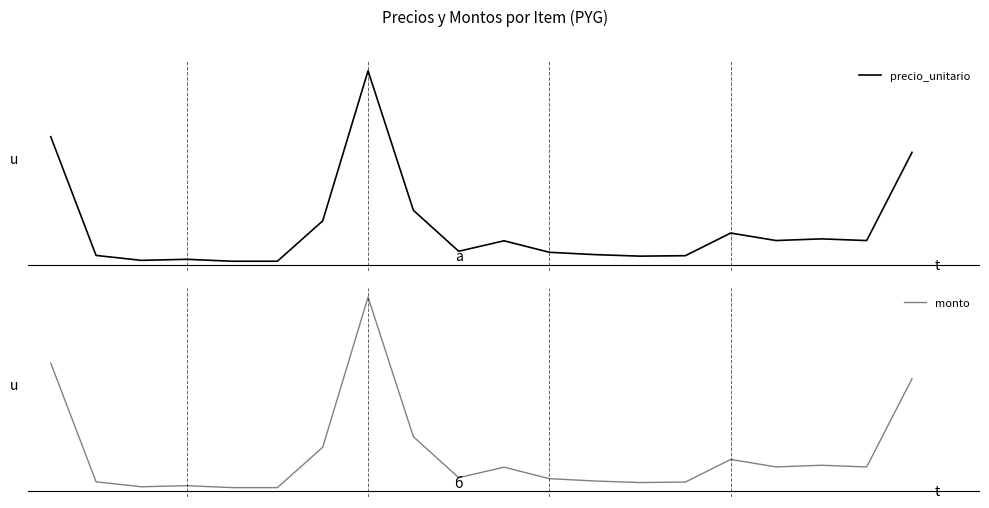

List the series in order of their peak value, highest first.

precio_unitario, monto